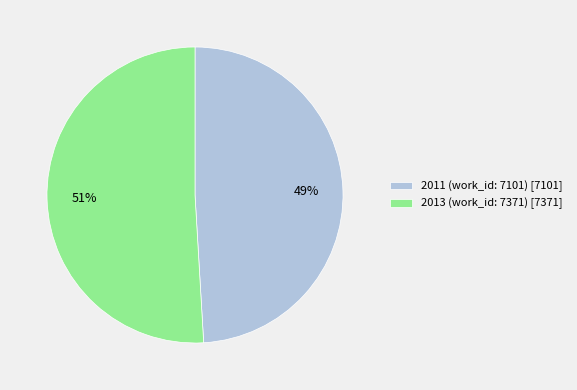

Does 2013 (work_id: 7371) account for over 50% of the chart?

Yes